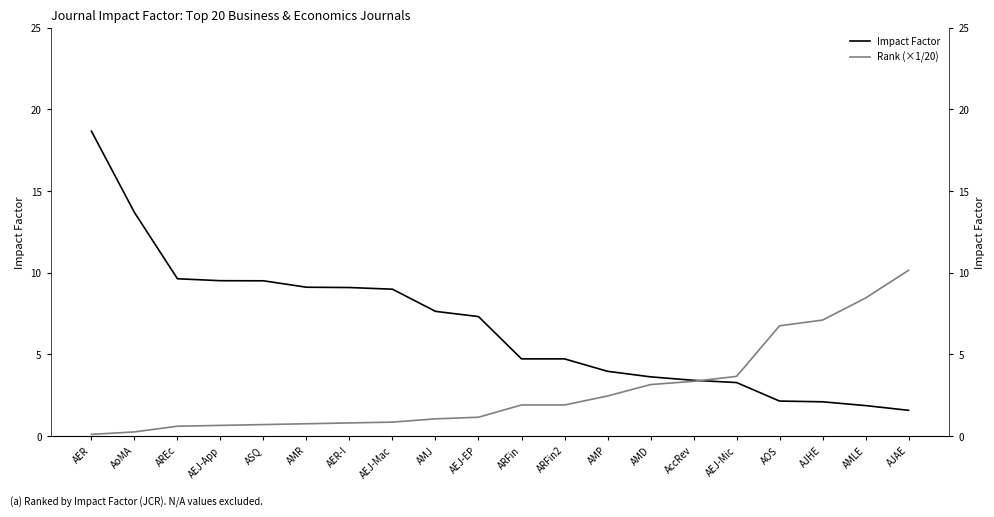

Does the chart display data point markers on the line(s)?

No